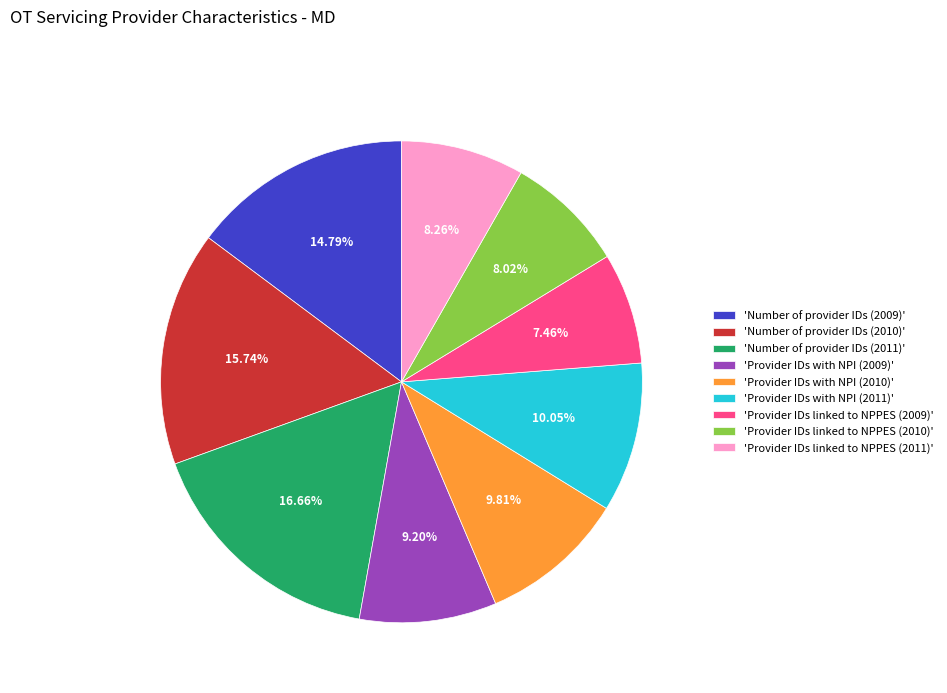

Do 'Provider IDs with NPI (2011)' and 'Number of provider IDs (2011)' together represent more than half of the pie?

No